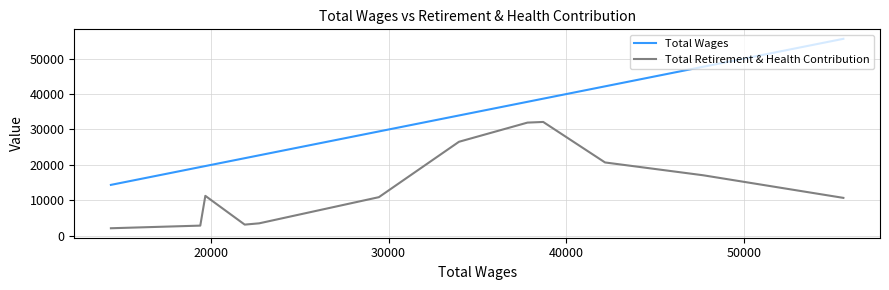

How many values in the Total Retirement & Health Contribution series are below 11266?

6